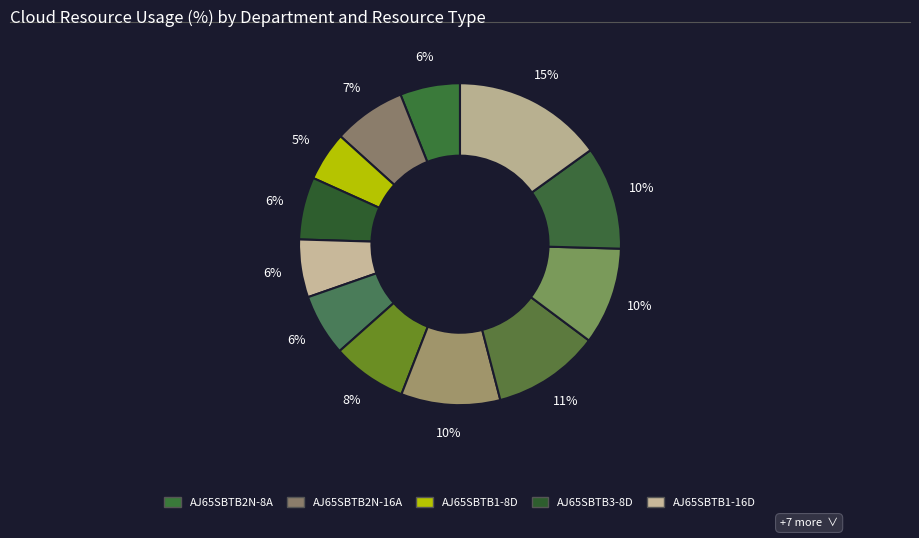

How many segments does this pie chart have?

12